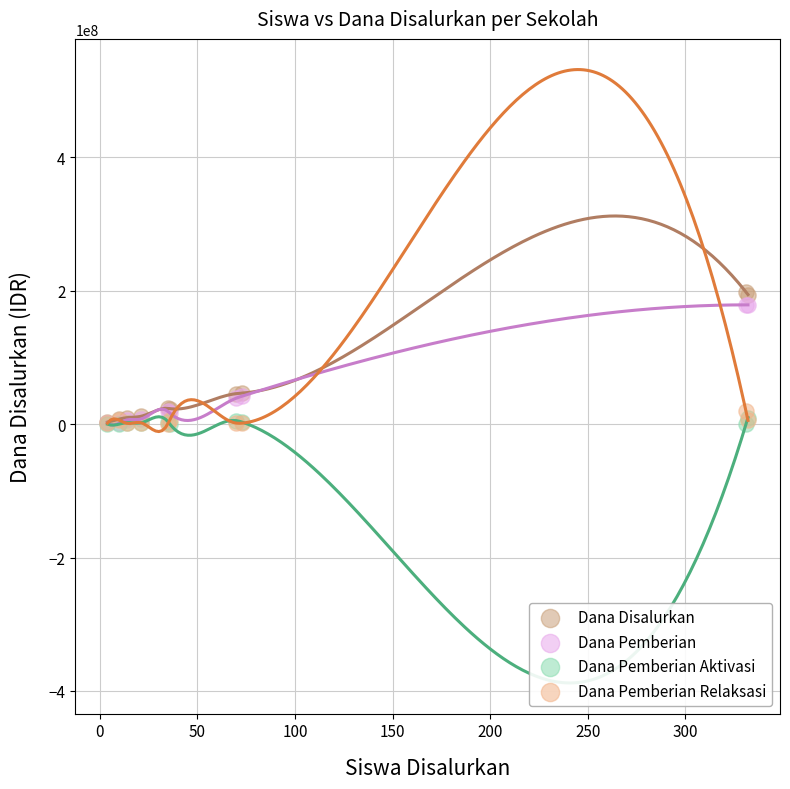

What are all the series names shown in the legend?

Dana Disalurkan, Dana Pemberian, Dana Pemberian Aktivasi, Dana Pemberian Relaksasi